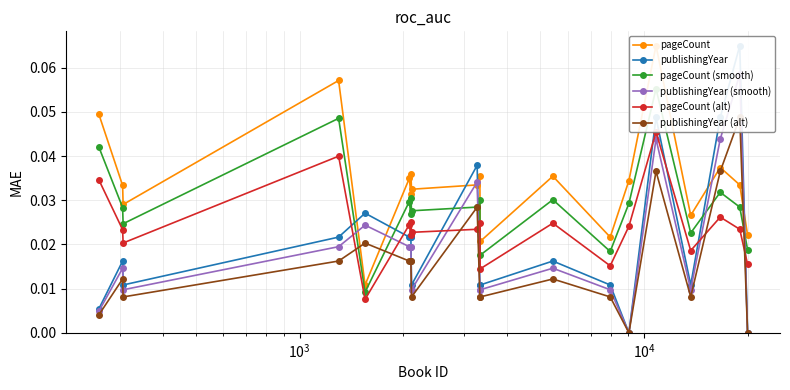

Which series has the largest range (max minus min)?

publishingYear